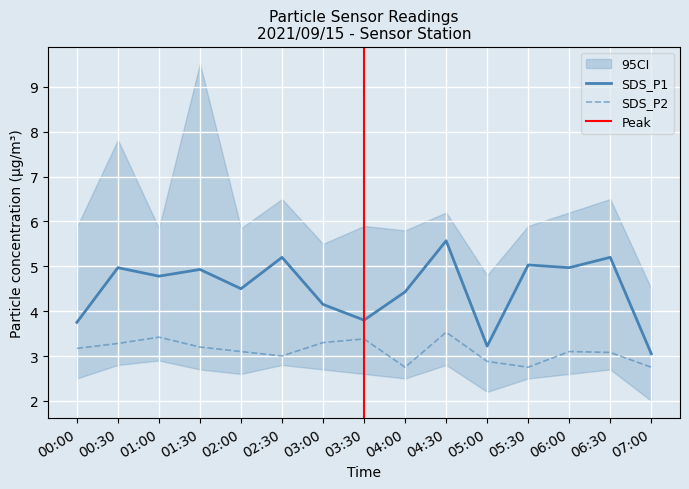

What value does the SDS_P2 series have at 04:30?

3.5